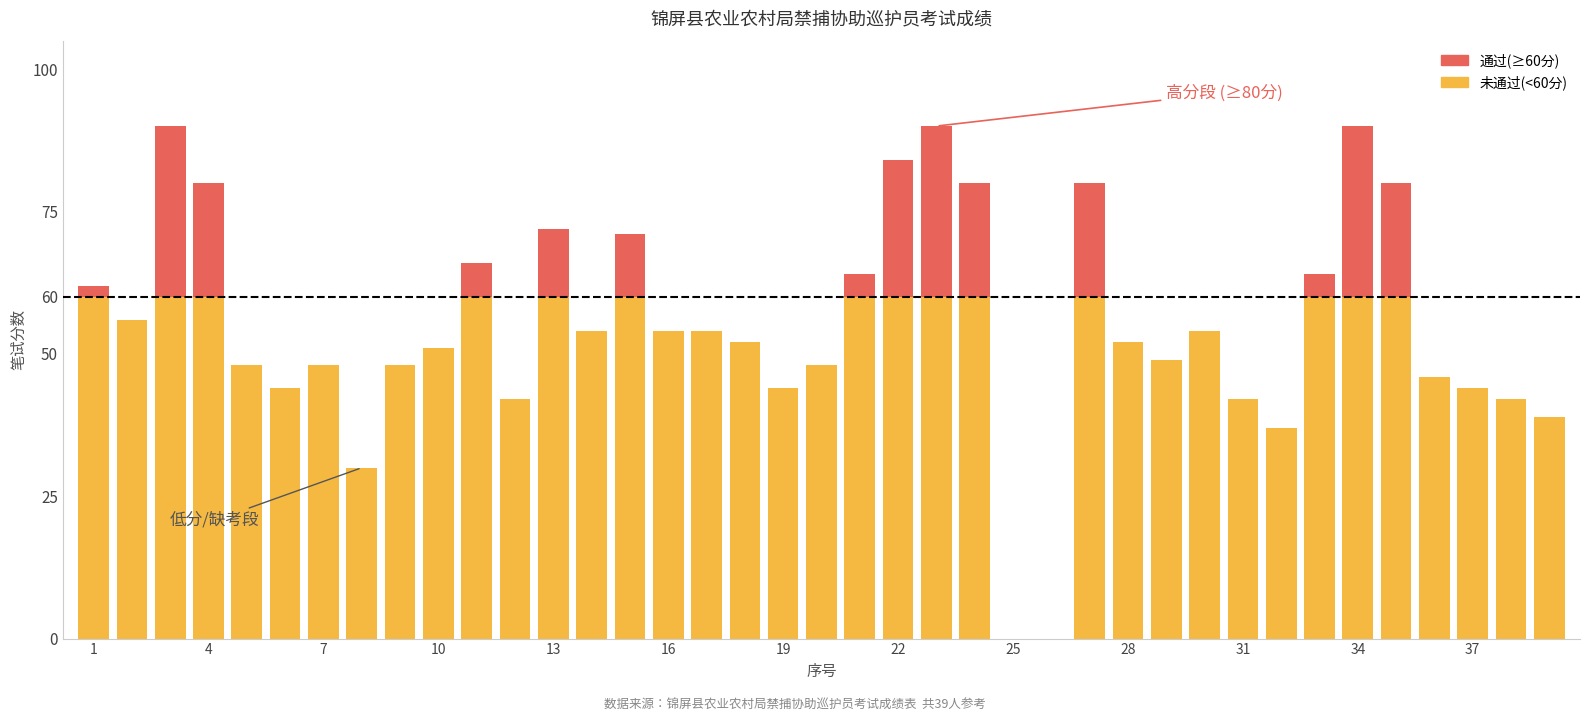

The value of 不通过(低于60分) at 16 is 54. True or false?

True